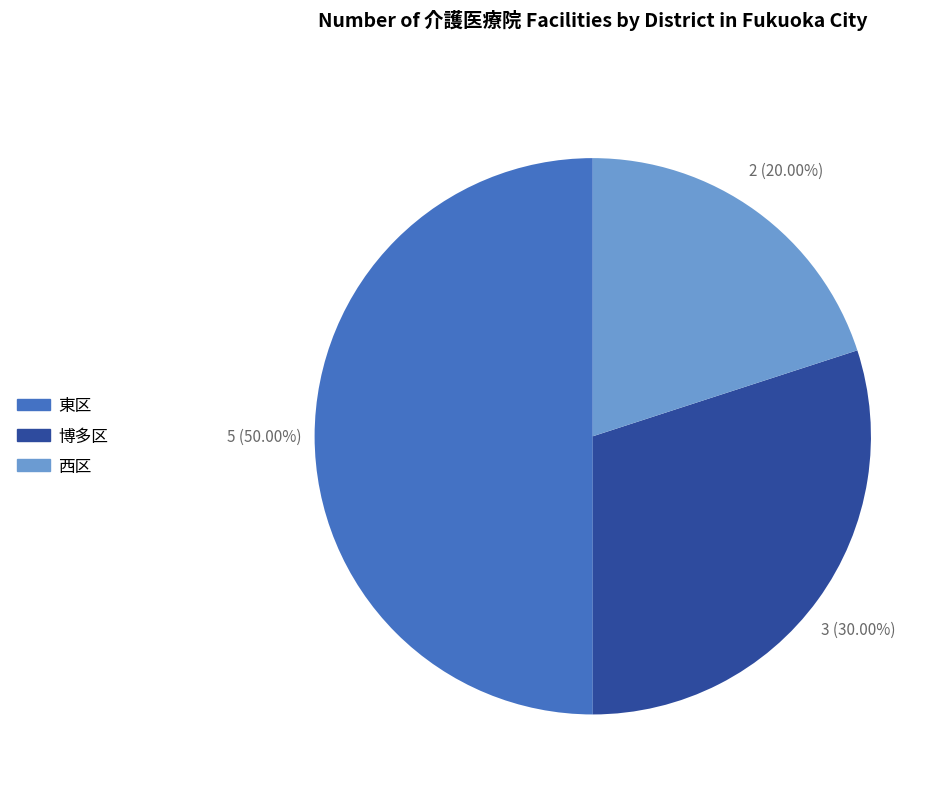

Count the number of slices in the pie.

3